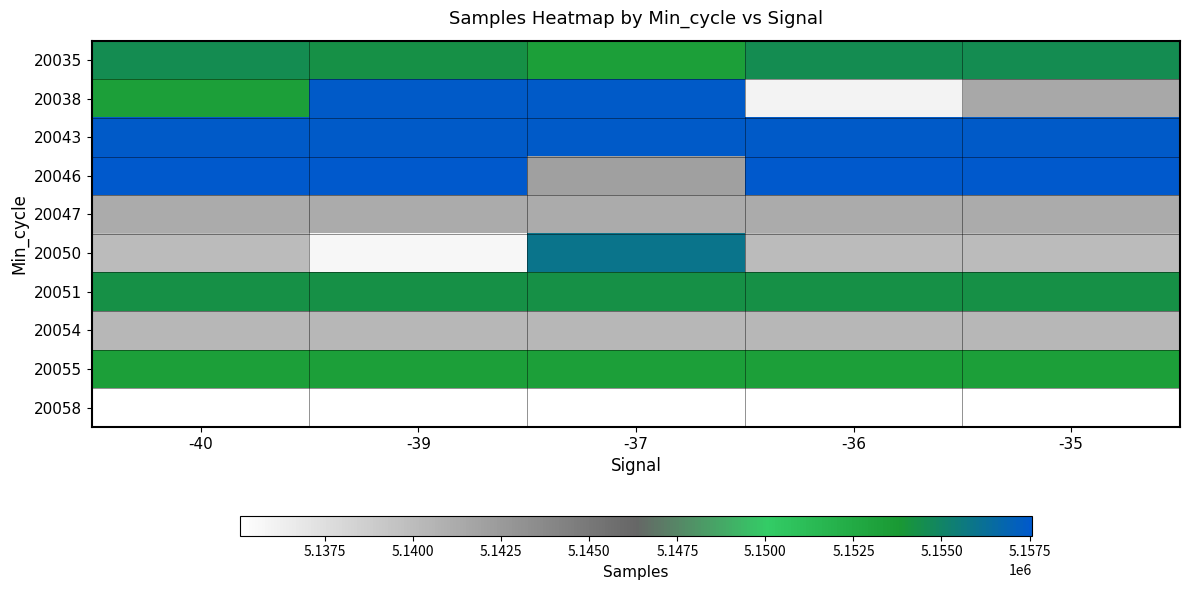

What is the total value across all series at -40?

51487202